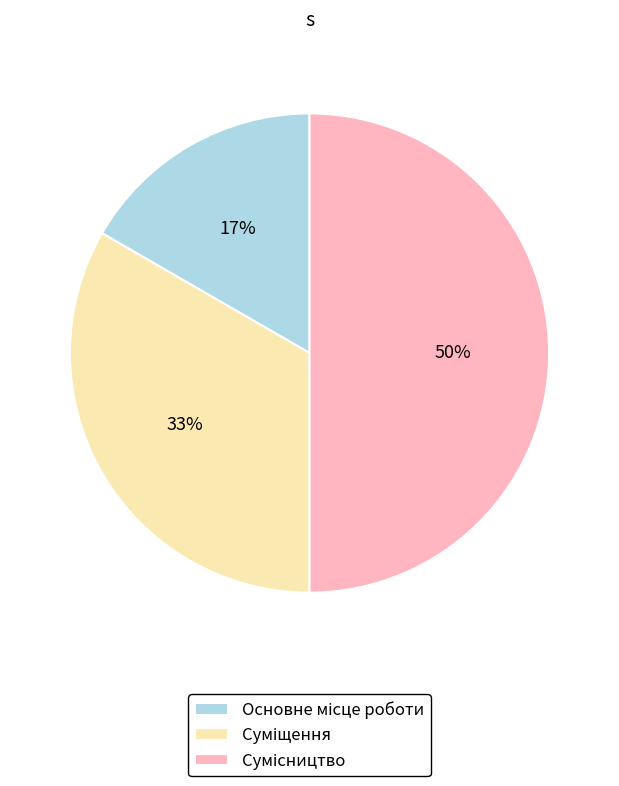

Count the number of slices in the pie.

3